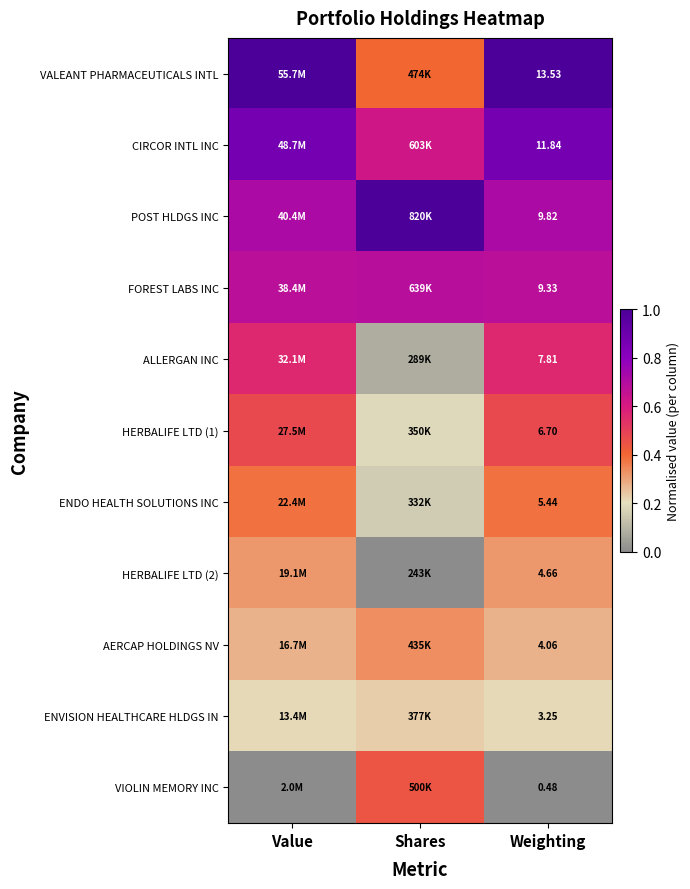

Which series has the widest spread of values?

VALEANT PHARMACEUTICALS INTL